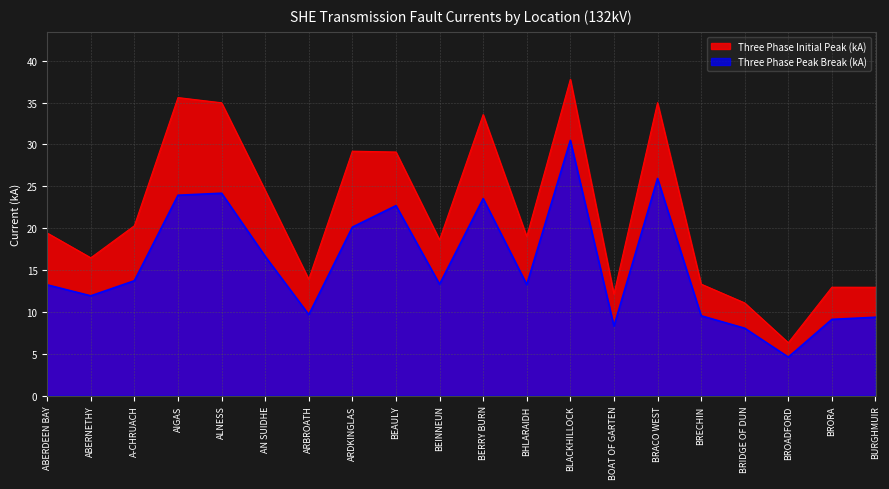

What is the spread (max minus min) of values at ABERNETHY?

4.5